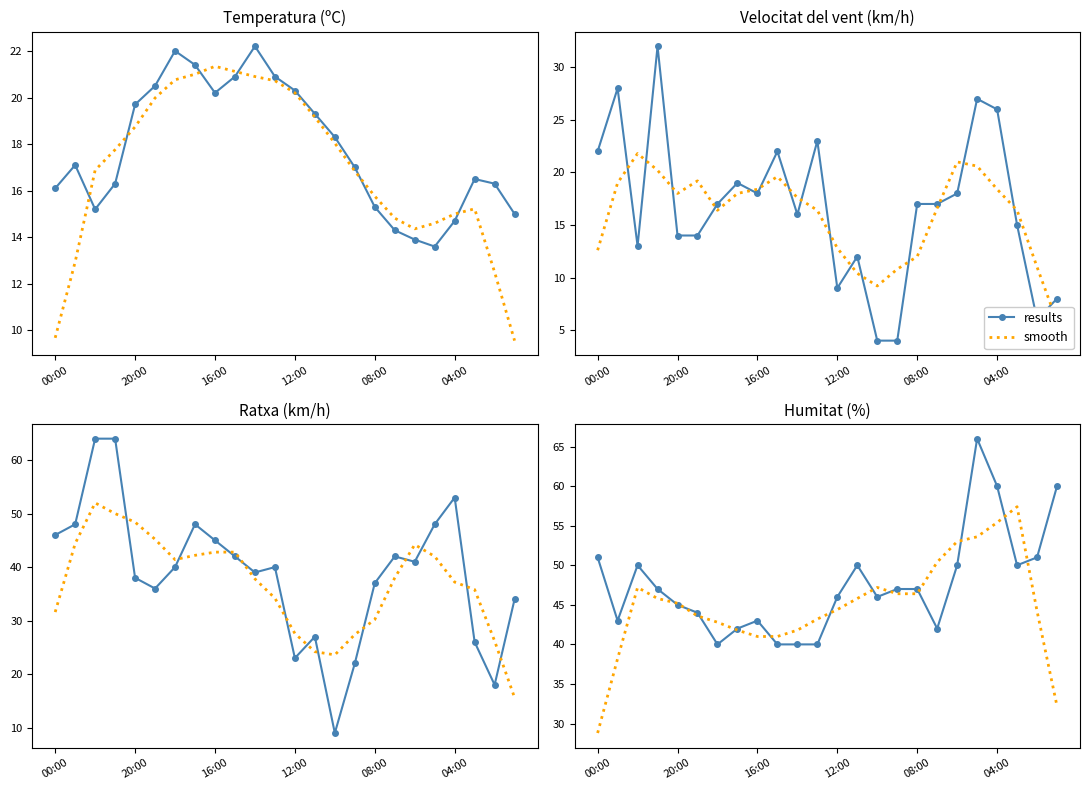

Which series has the widest spread of values?

smooth